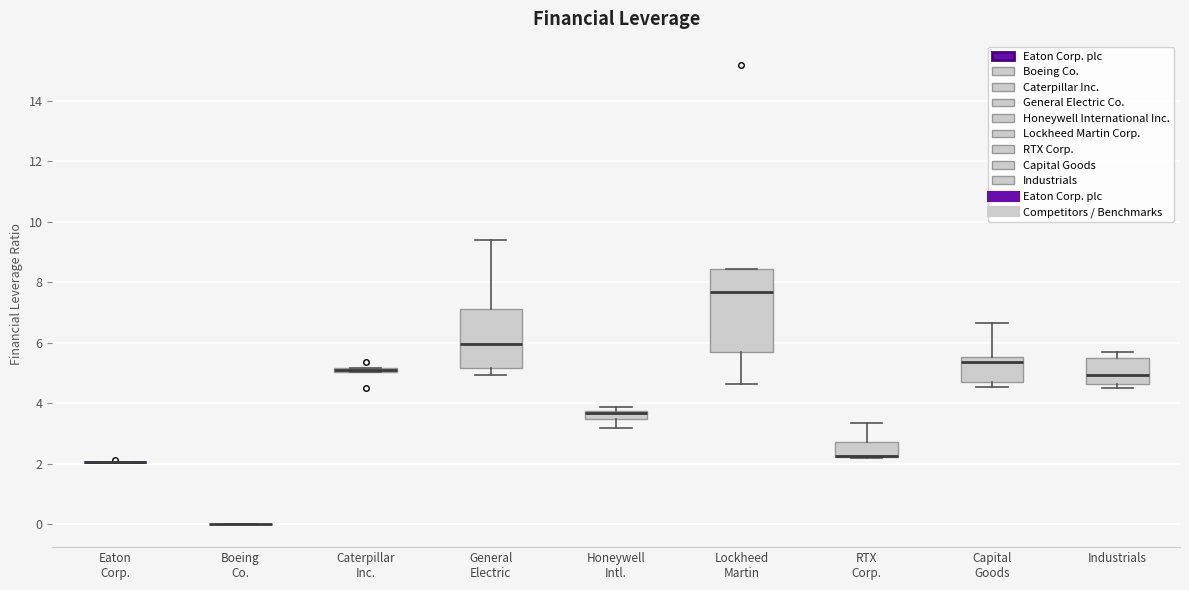

Where does the lower whisker of the box for General Electric end on the y-axis? The values are not printed on the chart, so give them approximately, as read against the axis.

5.0